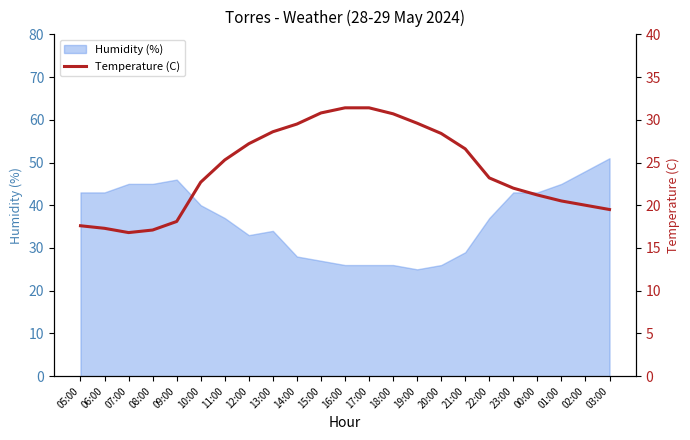

The Humidity (%) series shows 43 at 00:00. True or false?

True